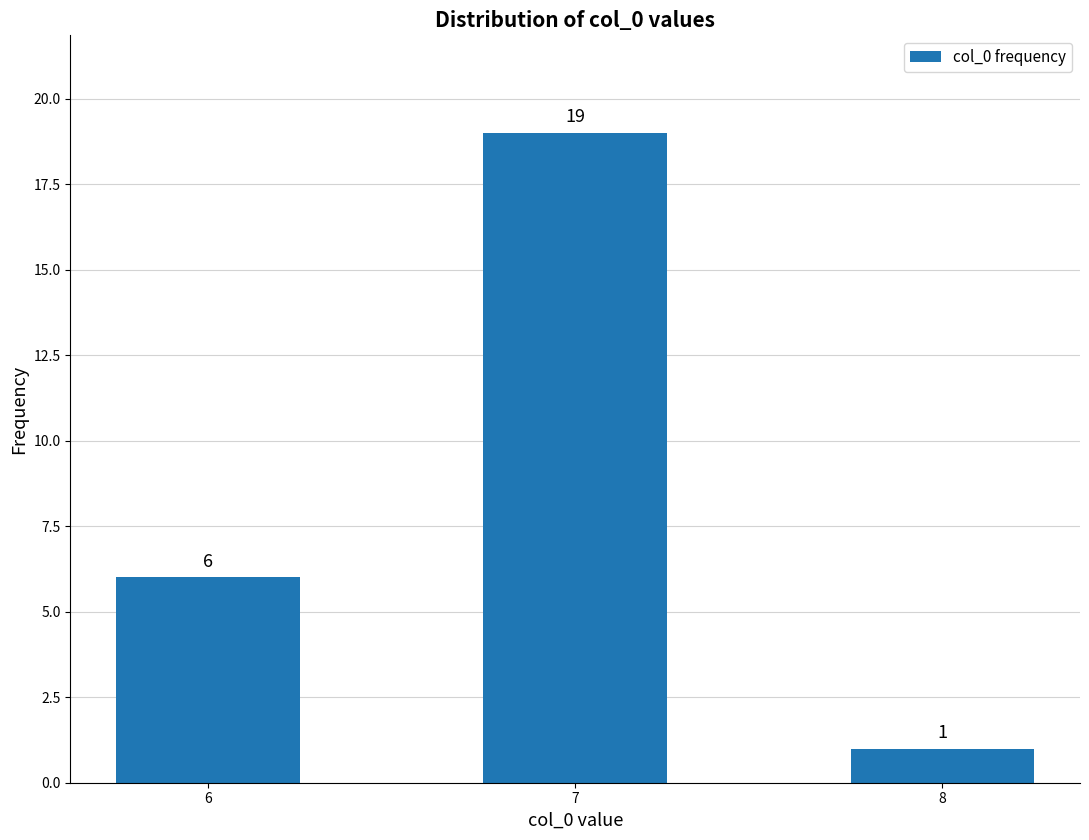

What is the sum of all values?

26